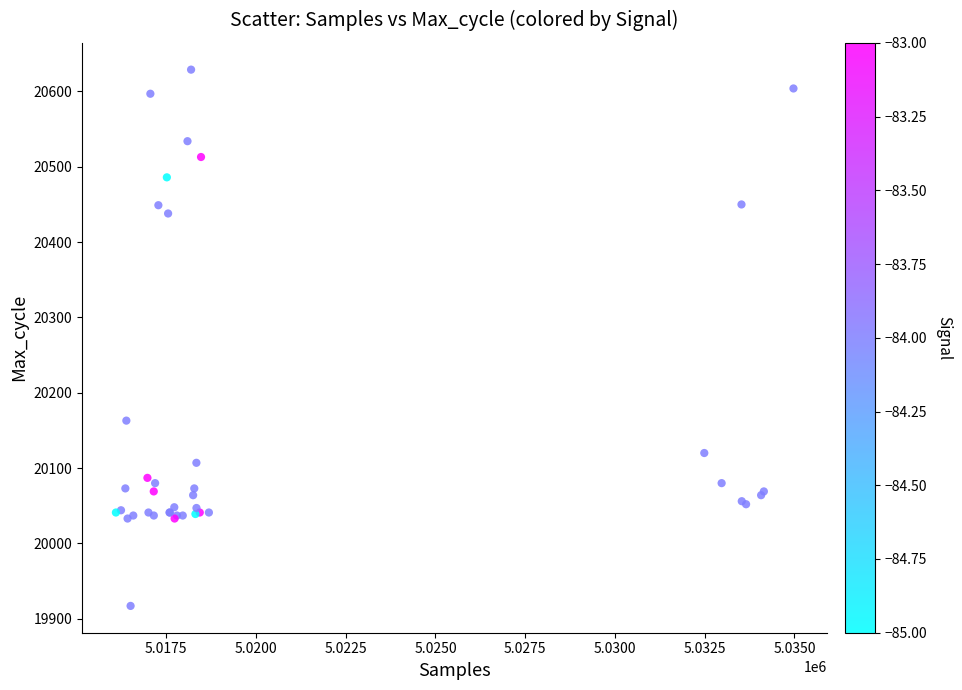

What Y value in the scatter plot is closest to 20273?

20163